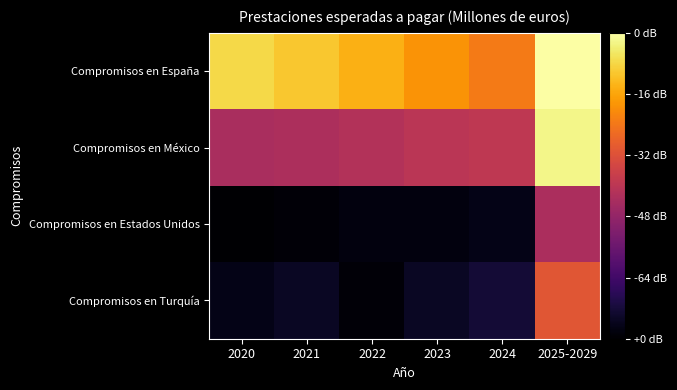

Reading left to right, list all the values displayed in this chart.

Compromisos en España: 2020=6.4	2021=6.3	2022=6.1	2023=5.9	2024=5.7	2025-2029=6.8
Compromisos en México: 2020=4.7	2021=4.7	2022=4.8	2023=4.8	2024=4.9	2025-2029=6.7
Compromisos en Estados Unidos: 2020=2.9	2021=2.9	2022=3.0	2023=3.0	2024=3.0	2025-2029=4.7
Compromisos en Turquía: 2020=3.0	2021=3.1	2022=2.9	2023=3.1	2024=3.3	2025-2029=5.3